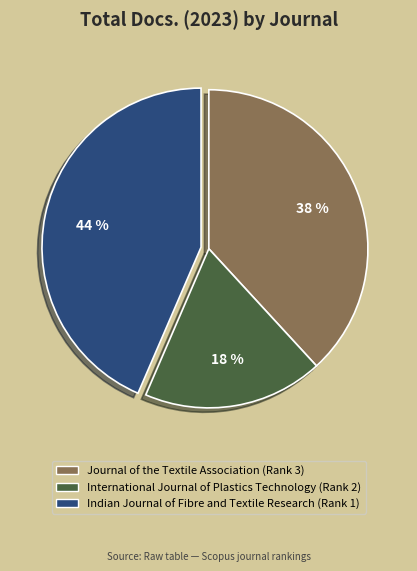

Which category has the biggest portion of the pie?

Indian Journal of Fibre and Textile Research (Rank 1)